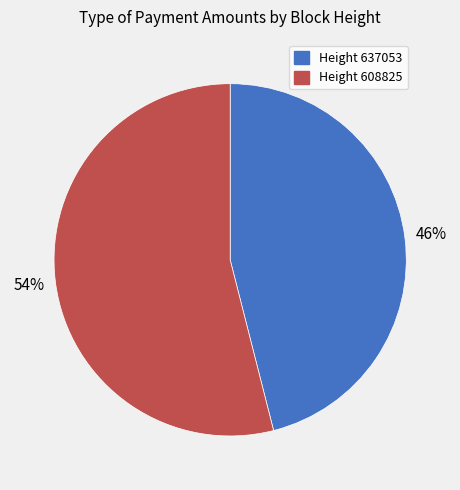

To the nearest percent, what is the average slice percentage?

50%